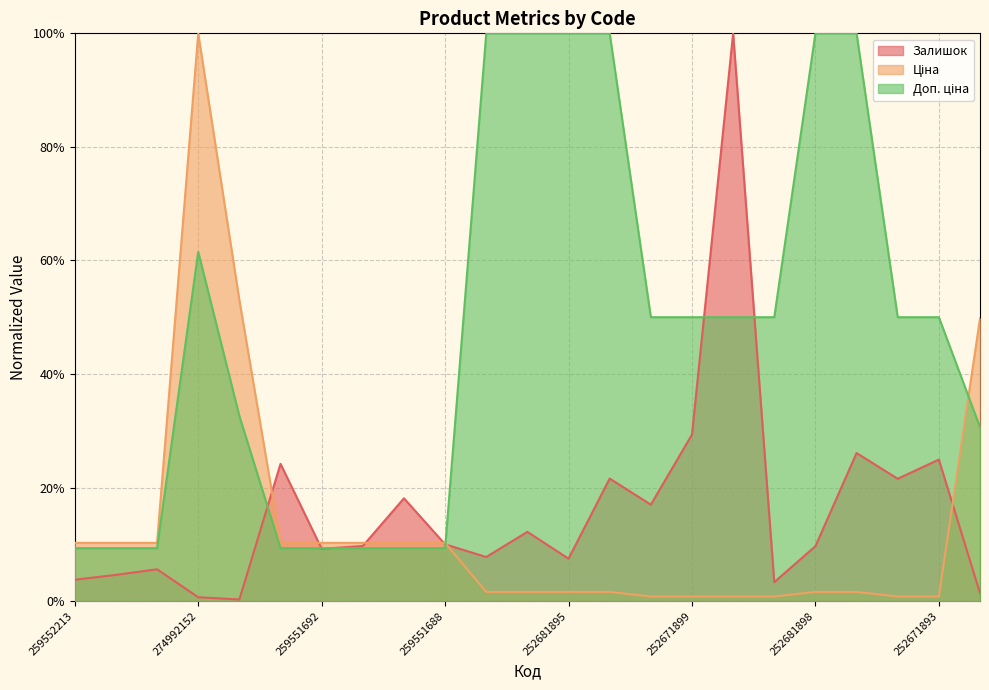

Which series has the largest range (max minus min)?

Залишок